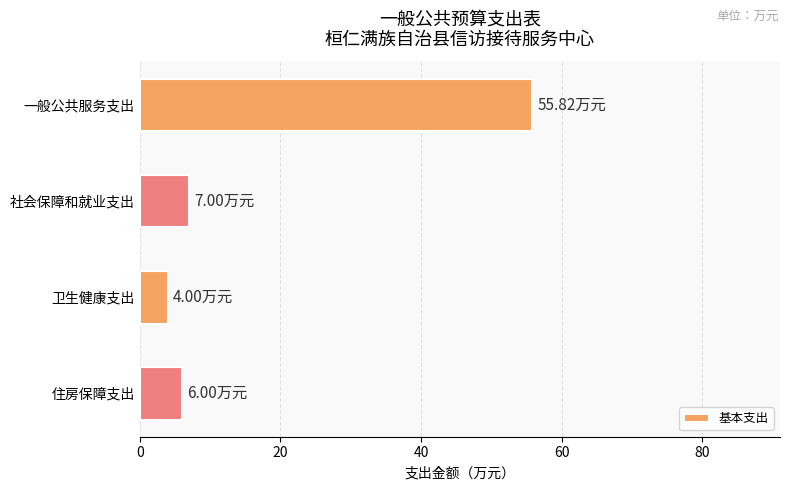

What is the difference between the maximum and second lowest values?

49.8